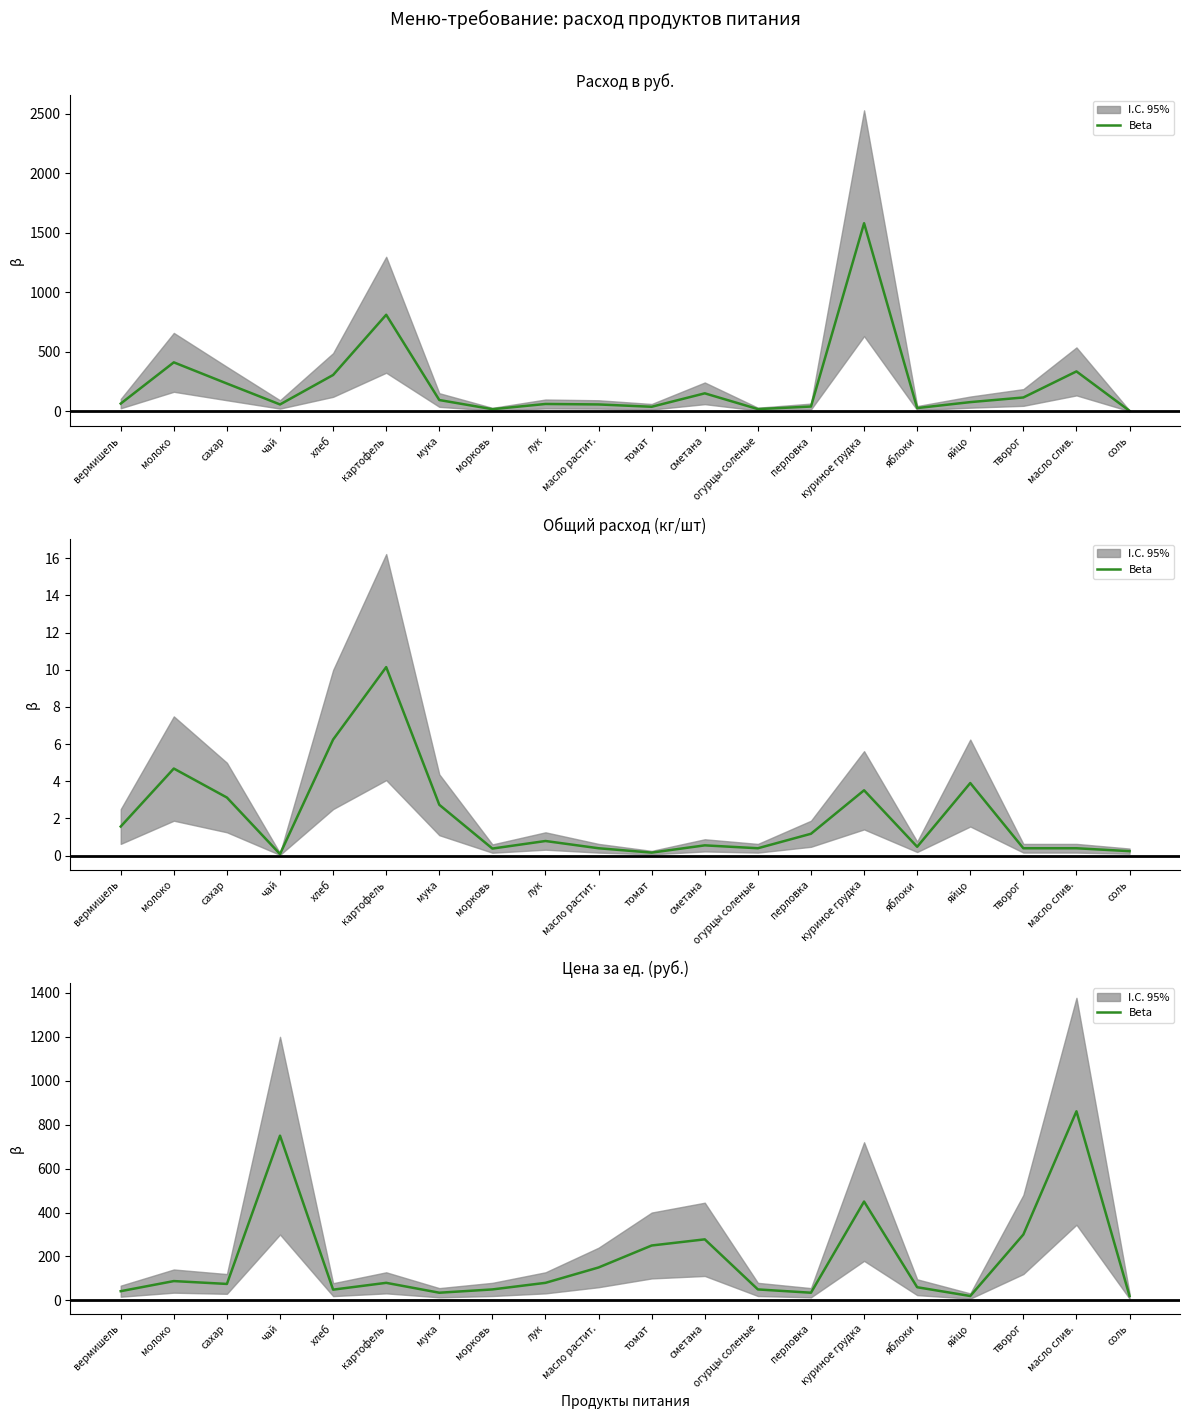

How many lines are shown in the chart?

1